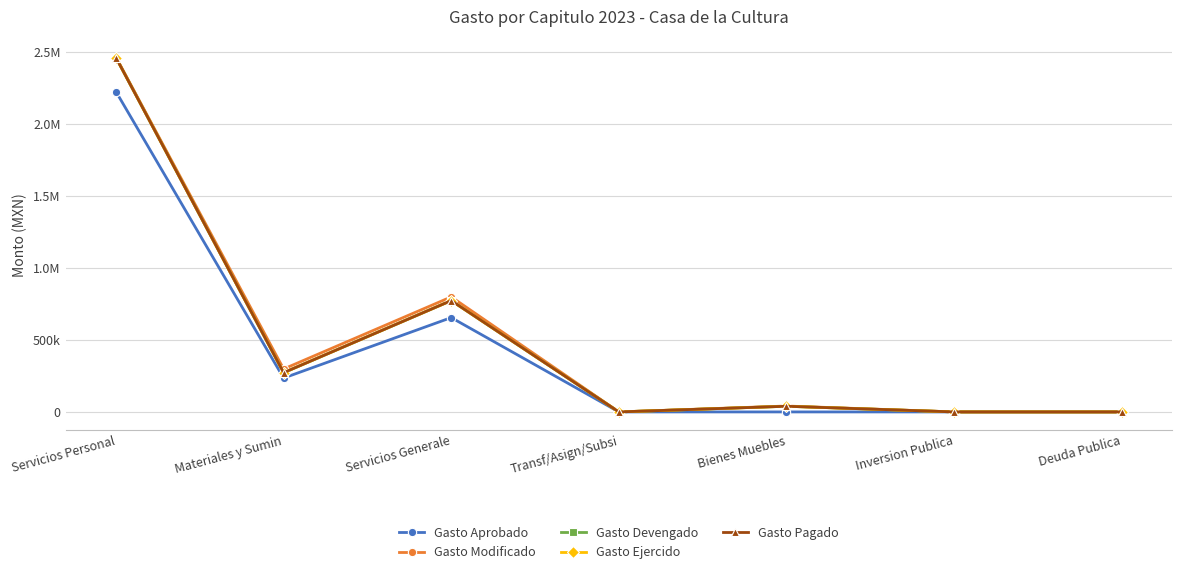

Is this an area chart (filled region under the line)?

No